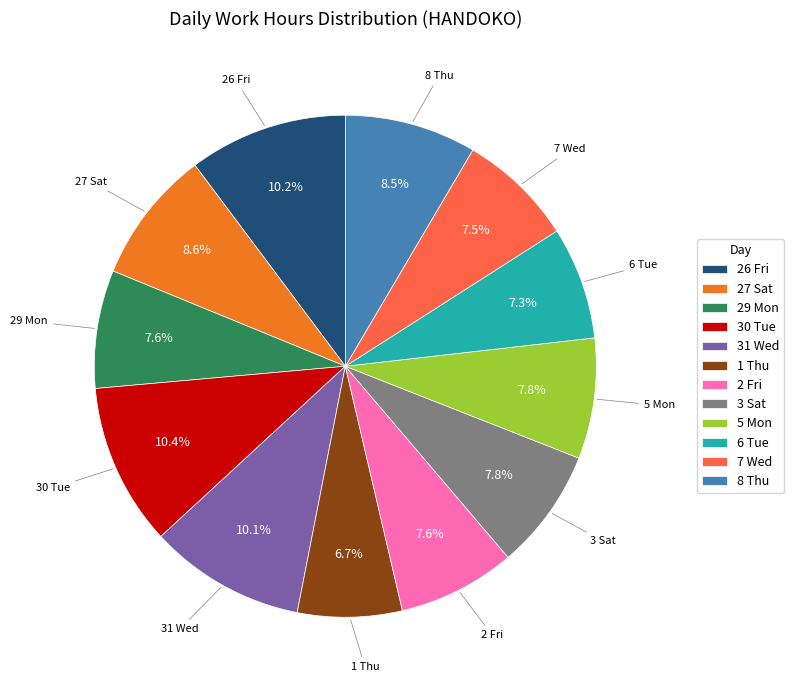

Is 29 Mon the majority of the pie?

No